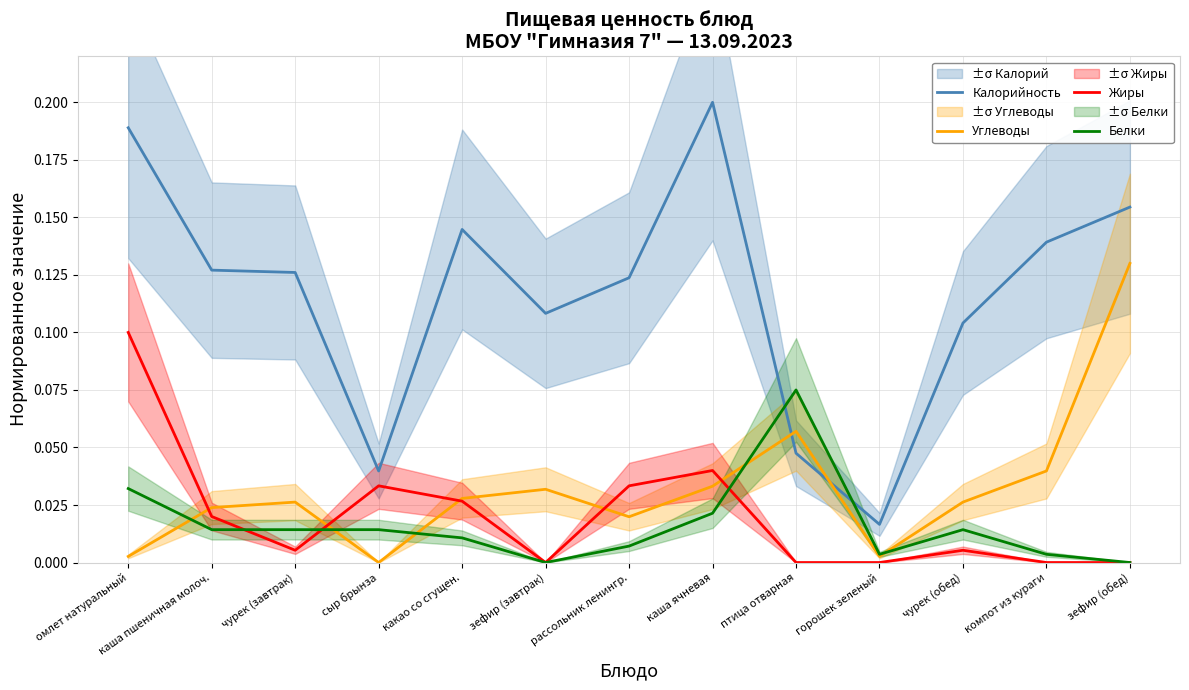

Reading left to right, extract all data points from this chart.

Калорийность: омлет натуральный=0.2	каша пшеничная молоч.=0.1	чурек (завтрак)=0.1	сыр брынза=0.0	какао со сгущен.=0.1	зефир (завтрак)=0.1	рассольник ленингр.=0.1	каша ячневая=0.2	птица отварная=0.0	горошек зеленый=0.0	чурек (обед)=0.1	компот из кураги=0.1	зефир (обед)=0.2
Углеводы: омлет натуральный=0.0	каша пшеничная молоч.=0.0	чурек (завтрак)=0.0	сыр брынза=0.0	какао со сгущен.=0.0	зефир (завтрак)=0.0	рассольник ленингр.=0.0	каша ячневая=0.0	птица отварная=0.1	горошек зеленый=0.0	чурек (обед)=0.0	компот из кураги=0.0	зефир (обед)=0.1
Жиры: омлет натуральный=0.1	каша пшеничная молоч.=0.0	чурек (завтрак)=0.0	сыр брынза=0.0	какао со сгущен.=0.0	зефир (завтрак)=0.0	рассольник ленингр.=0.0	каша ячневая=0.0	птица отварная=0.0	горошек зеленый=0.0	чурек (обед)=0.0	компот из кураги=0.0	зефир (обед)=0.0
Белки: омлет натуральный=0.0	каша пшеничная молоч.=0.0	чурек (завтрак)=0.0	сыр брынза=0.0	какао со сгущен.=0.0	зефир (завтрак)=0.0	рассольник ленингр.=0.0	каша ячневая=0.0	птица отварная=0.1	горошек зеленый=0.0	чурек (обед)=0.0	компот из кураги=0.0	зефир (обед)=0.0